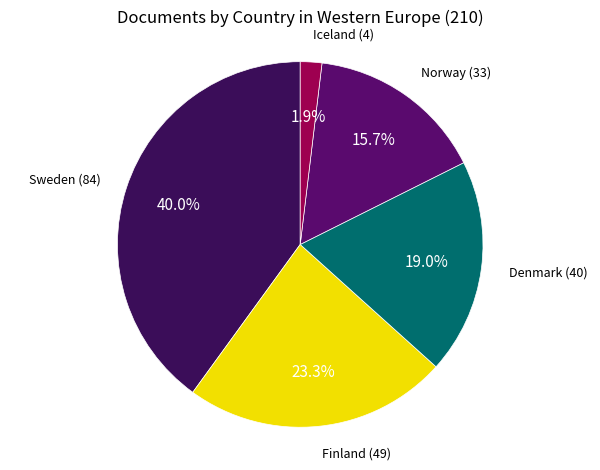

Does Norway account for over 50% of the chart?

No